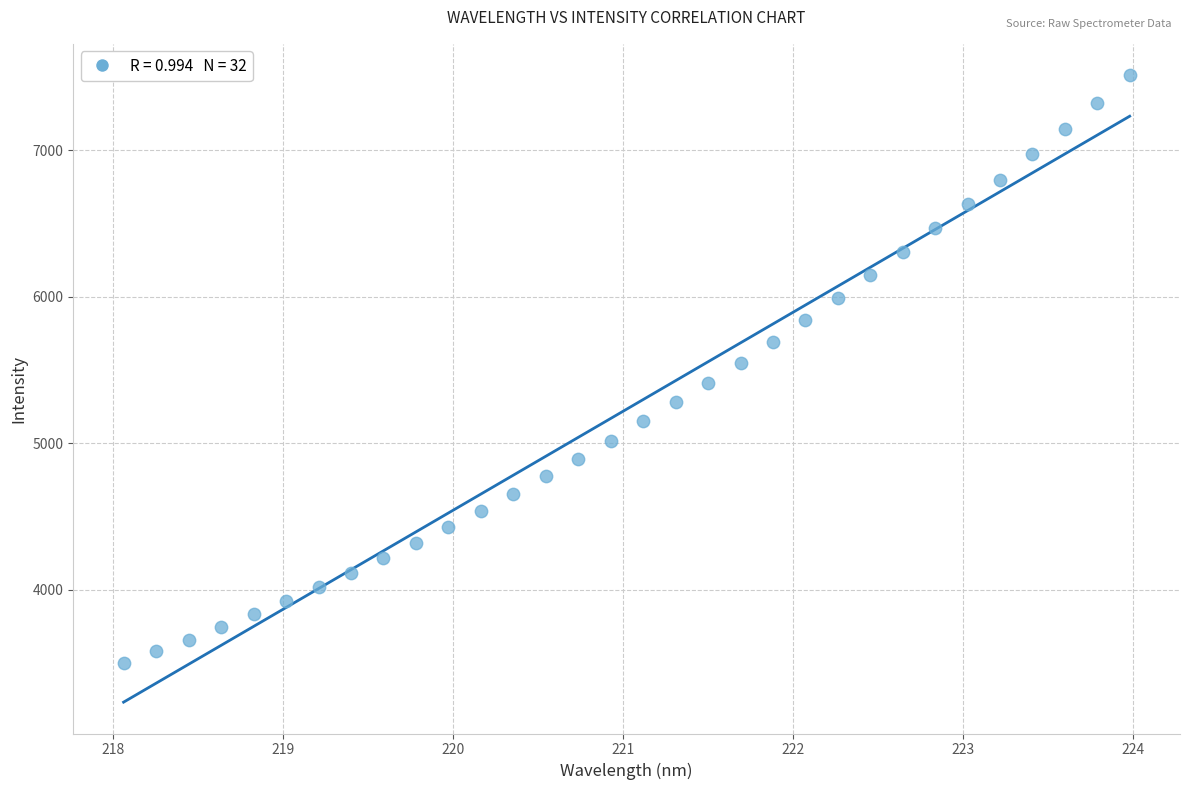

What is the range of X values (max minus min)?

5.9